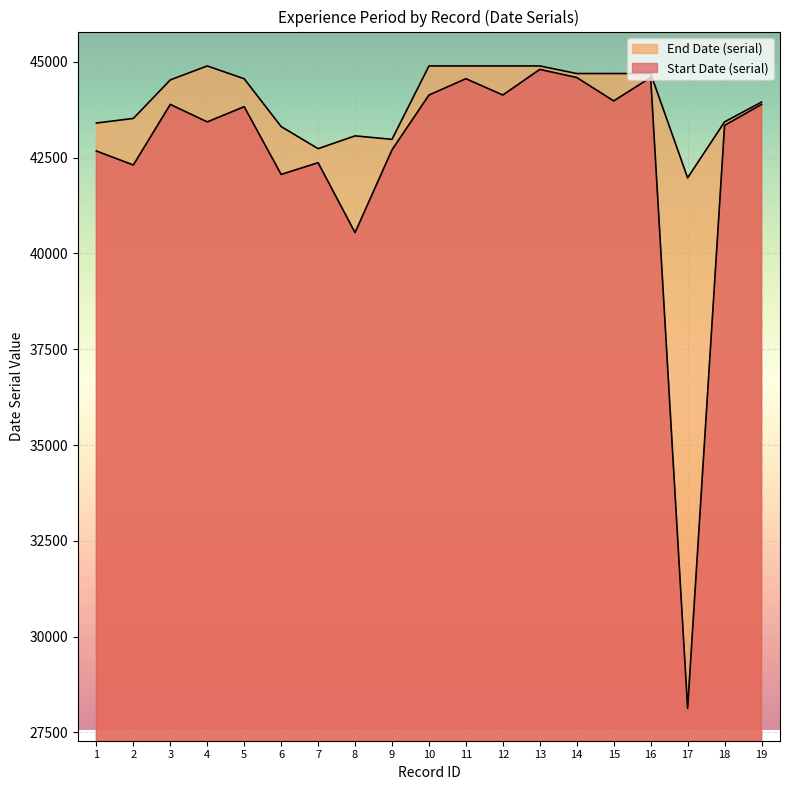

What is the difference between the maximum and second lowest values in the Start Date (serial) series?

4261